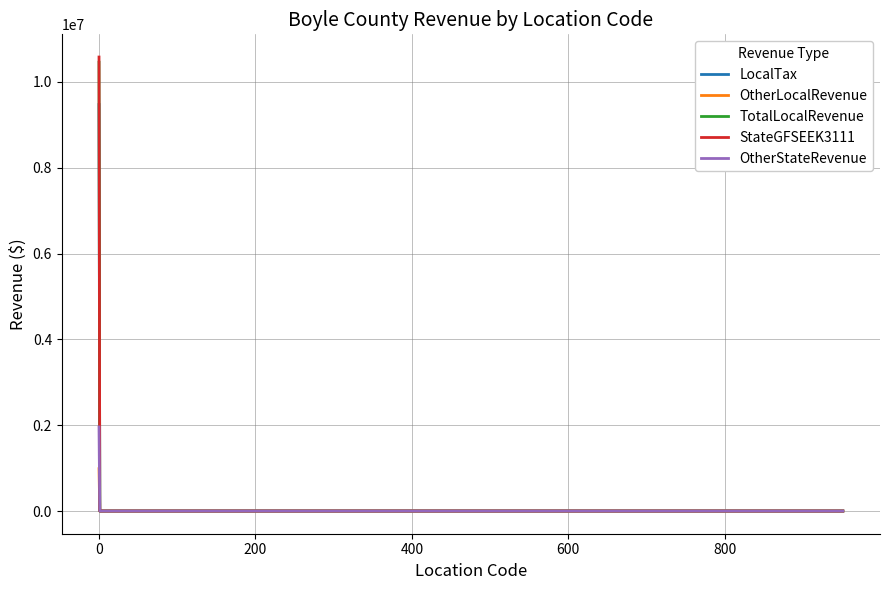

What is the highest value of the TotalLocalRevenue series?

10457991.7